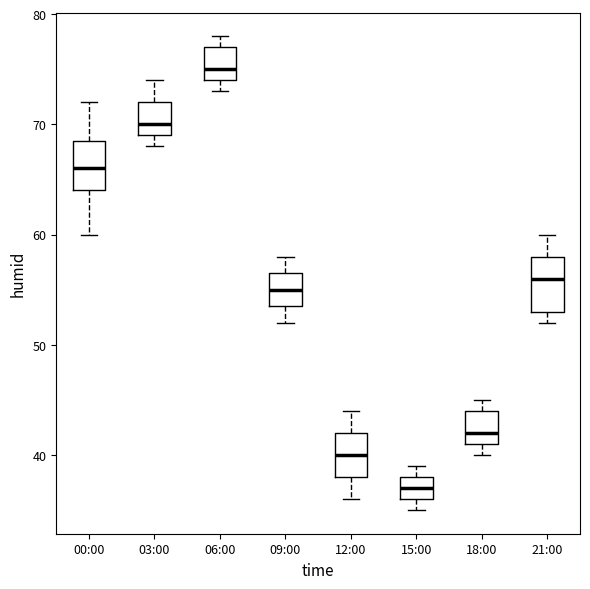

Reading left to right, read every box against the y-axis: the position of its median line, the range the box covers, and the ends of its whiskers. The values are not printed on the chart, so give them approximately, as read against the axis.

00:00: median 66, box 64 to 69, whiskers 60 to 72
03:00: median 70, box 69 to 72, whiskers 68 to 74
06:00: median 75, box 74 to 77, whiskers 73 to 78
09:00: median 55, box 54 to 57, whiskers 52 to 58
12:00: median 40, box 38 to 42, whiskers 36 to 44
15:00: median 37, box 36 to 38, whiskers 35 to 39
18:00: median 42, box 41 to 44, whiskers 40 to 45
21:00: median 56, box 53 to 58, whiskers 52 to 60